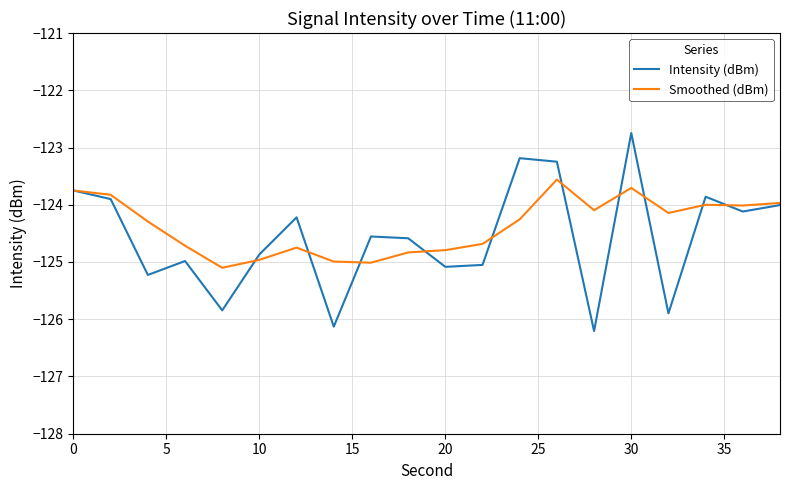

What is the maximum value shown in the chart?

-122.7